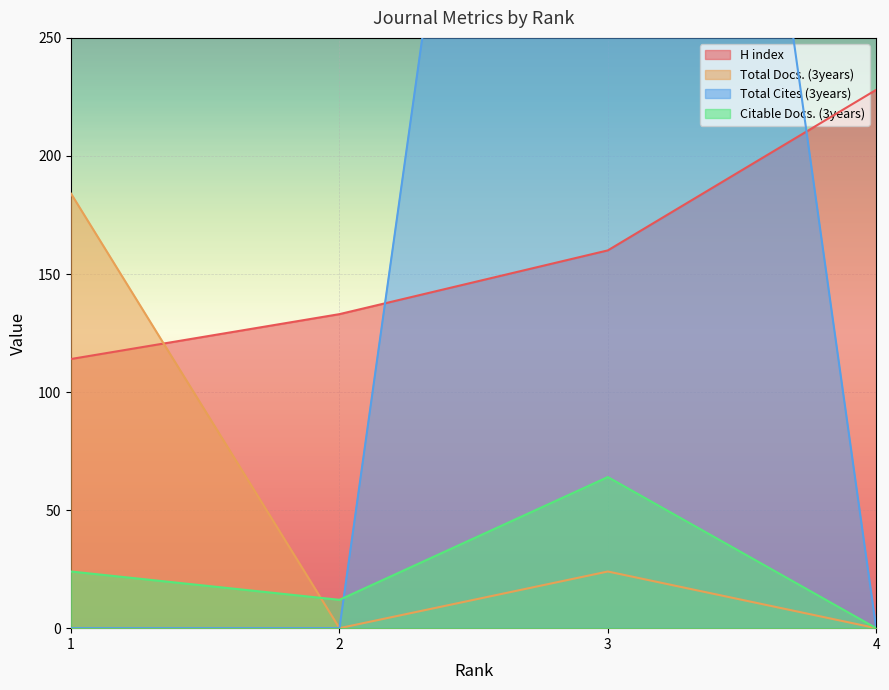

What is the total value across all series at 2?

145